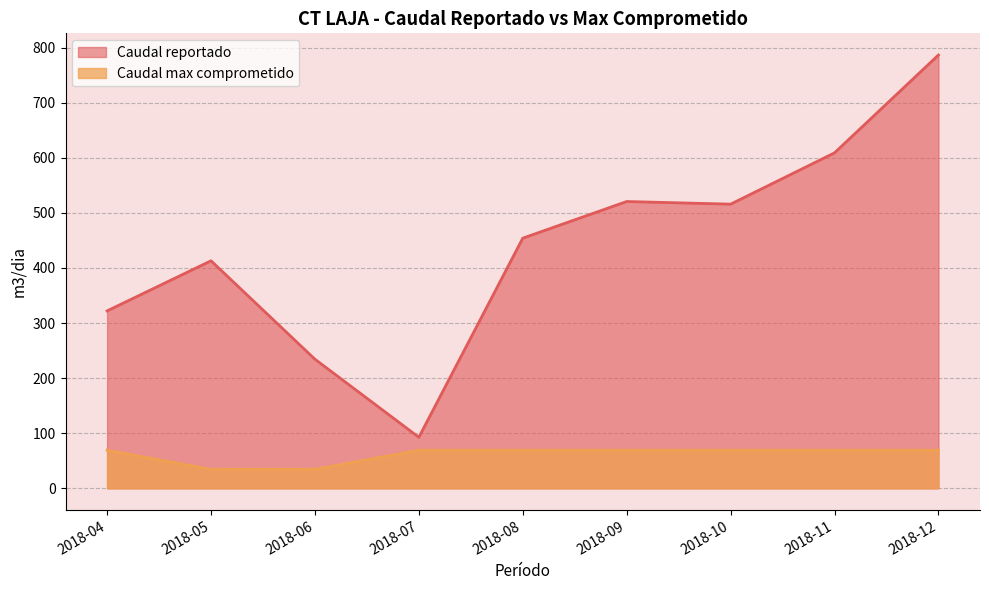

Rank the series by their maximum value, from lowest to highest.

Caudal max comprometido, Caudal reportado